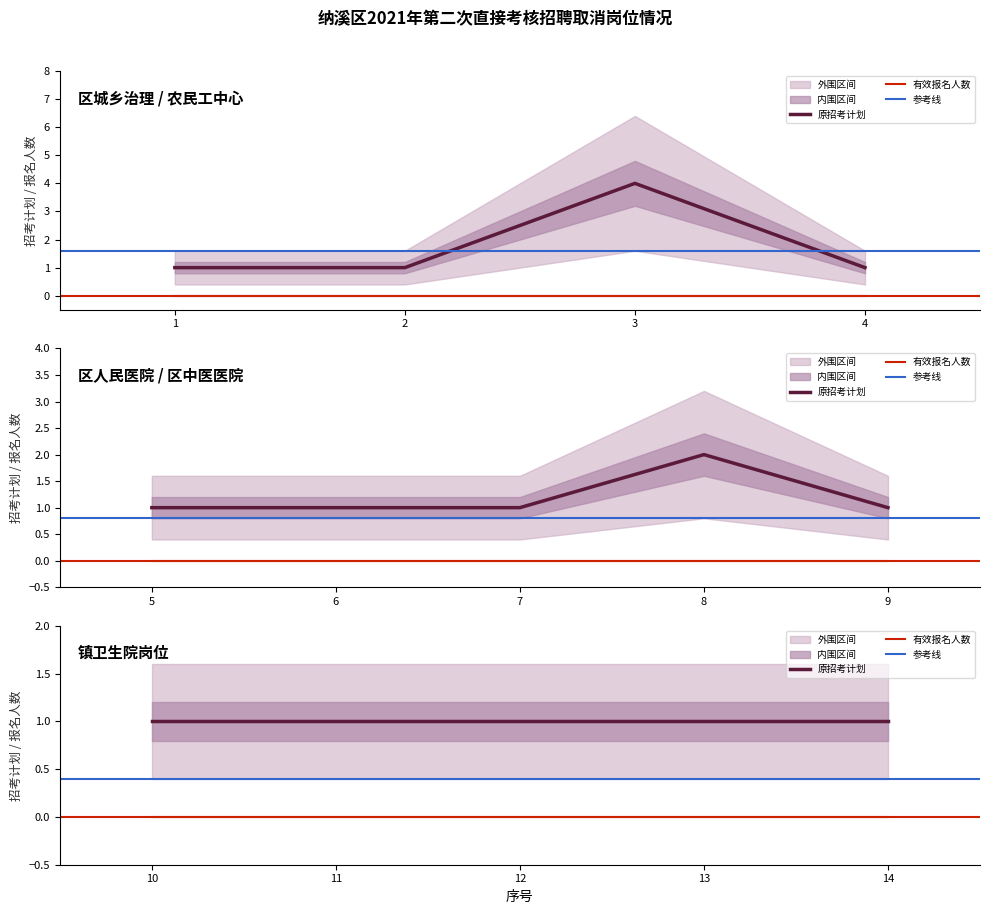

Reading left to right, list all the values displayed in this chart.

原招考计划: 1=1	2=1	3=4	4=1	5=1	6=1	7=1	8=2	9=1	10=1	11=1	12=1	13=1	14=1
有效报名人数: 1=0	2=0	3=0	4=0	5=0	6=0	7=0	8=0	9=0	10=0	11=0	12=0	13=0	14=0